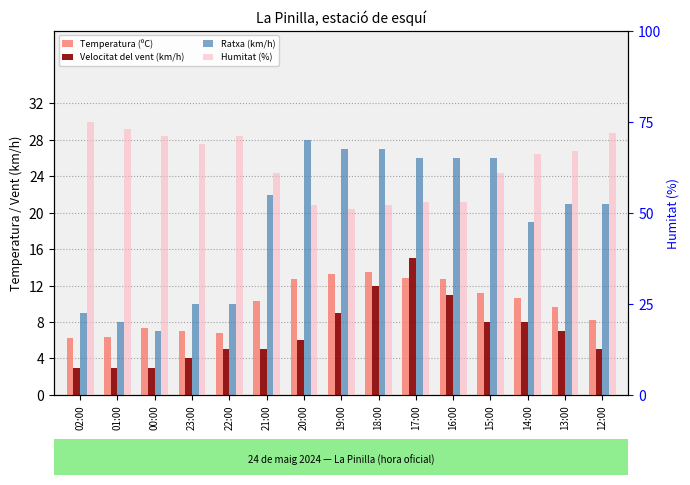

At which category does the chart reach its peak across all series?

02:00